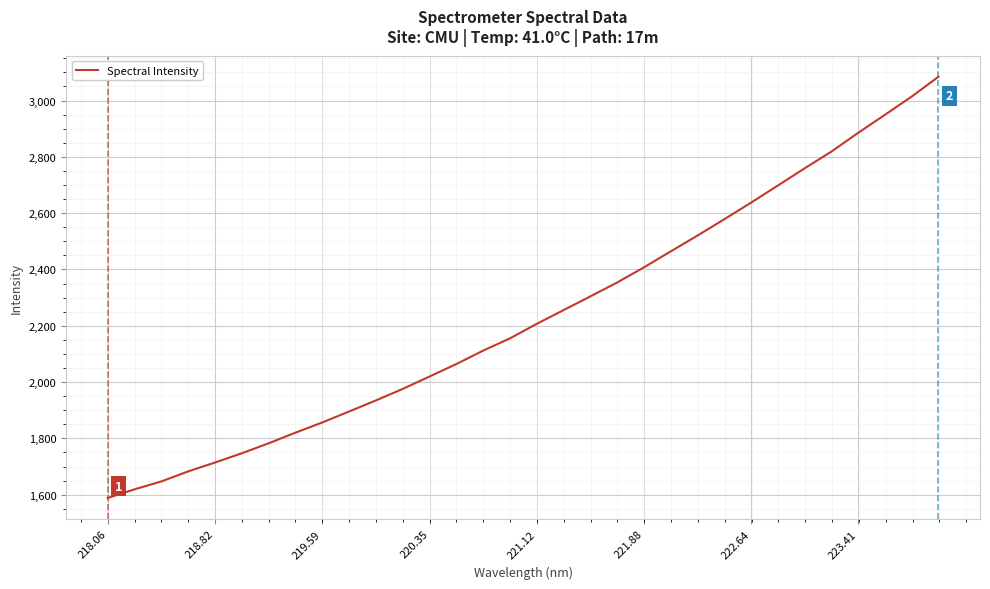

What is the difference between the maximum and minimum values?

1496.2